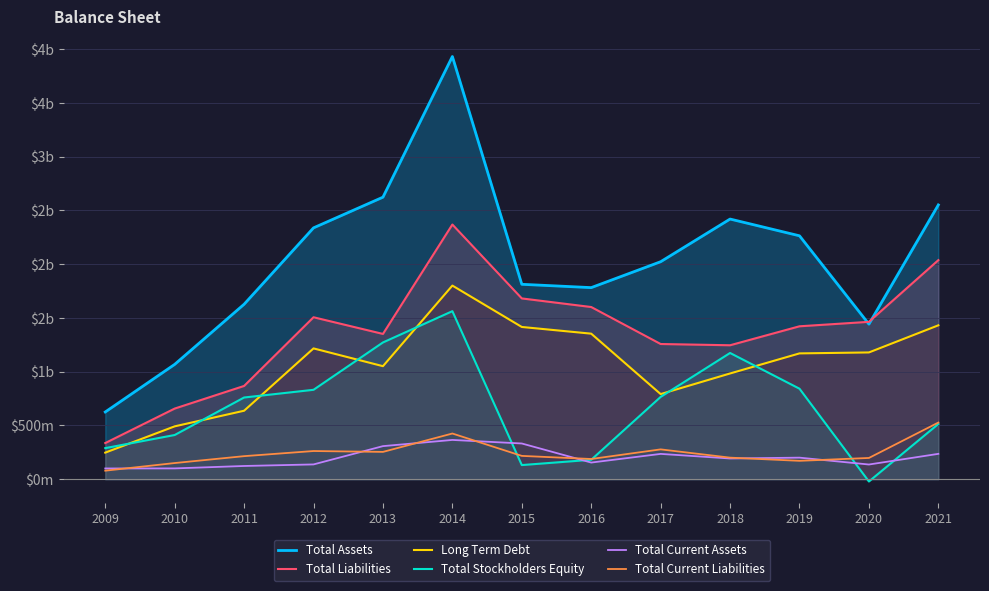

Where is the first local minimum for Total Assets?

2016